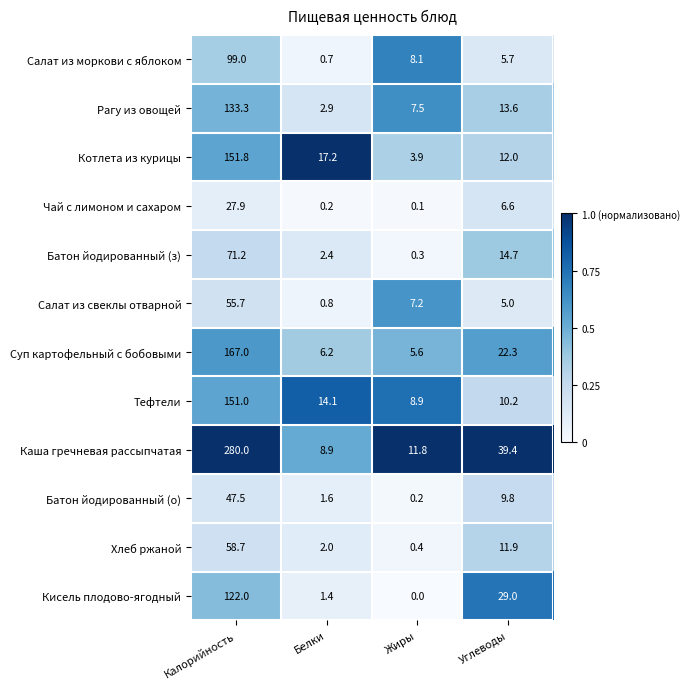

What is the difference between the maximum and second lowest values in the Батон йодированный (о) series?

45.9